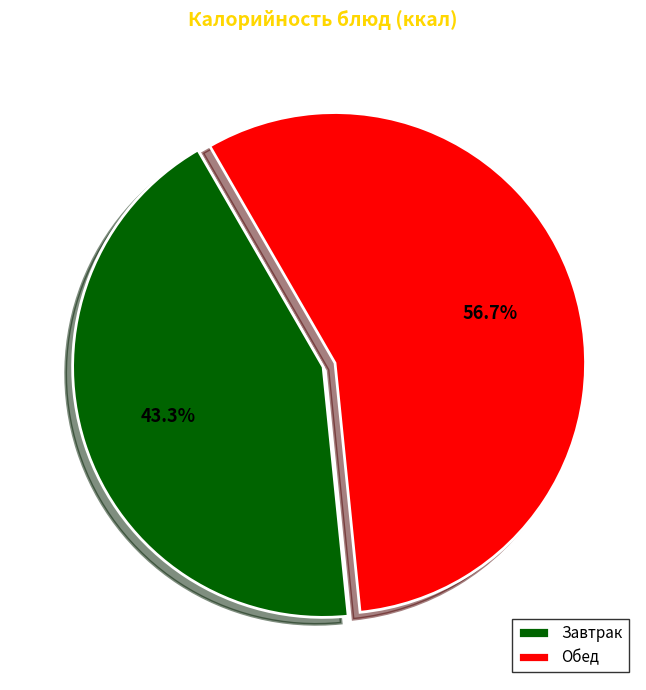

Which category accounts for the majority?

Обед